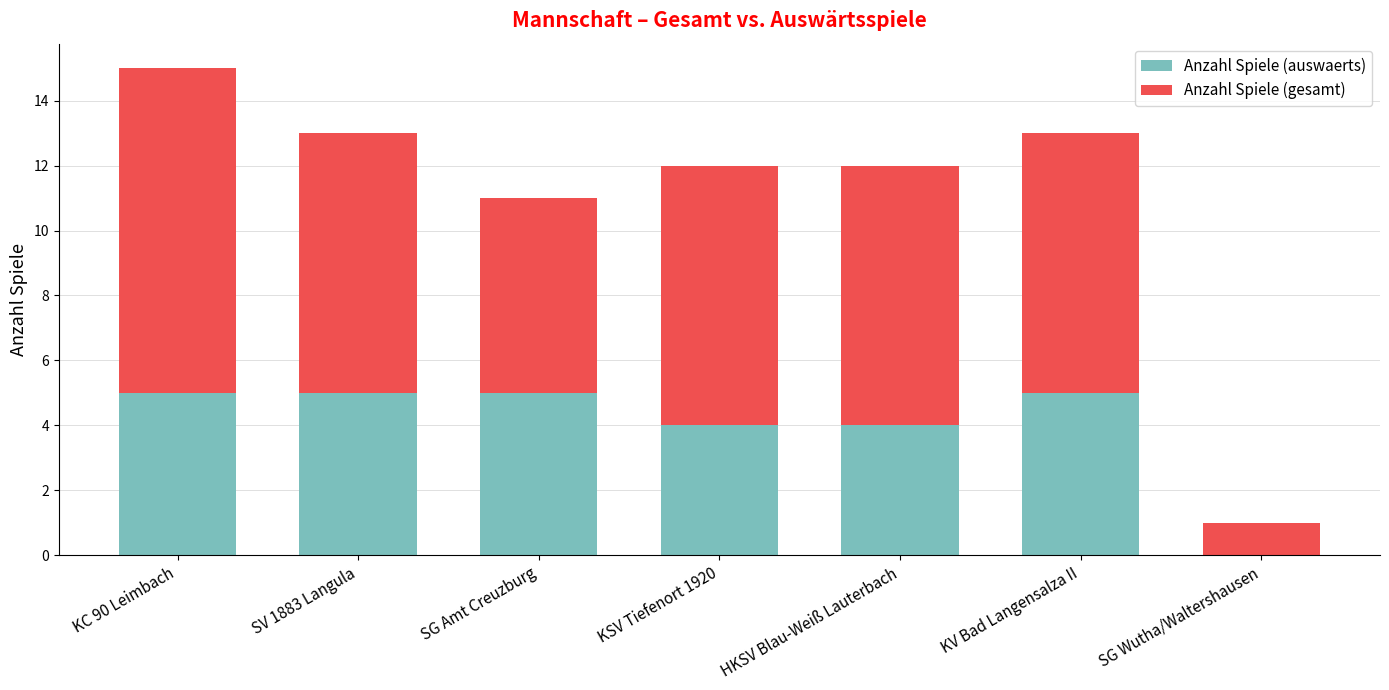

Are the bars grouped side by side (vs. stacked)?

No